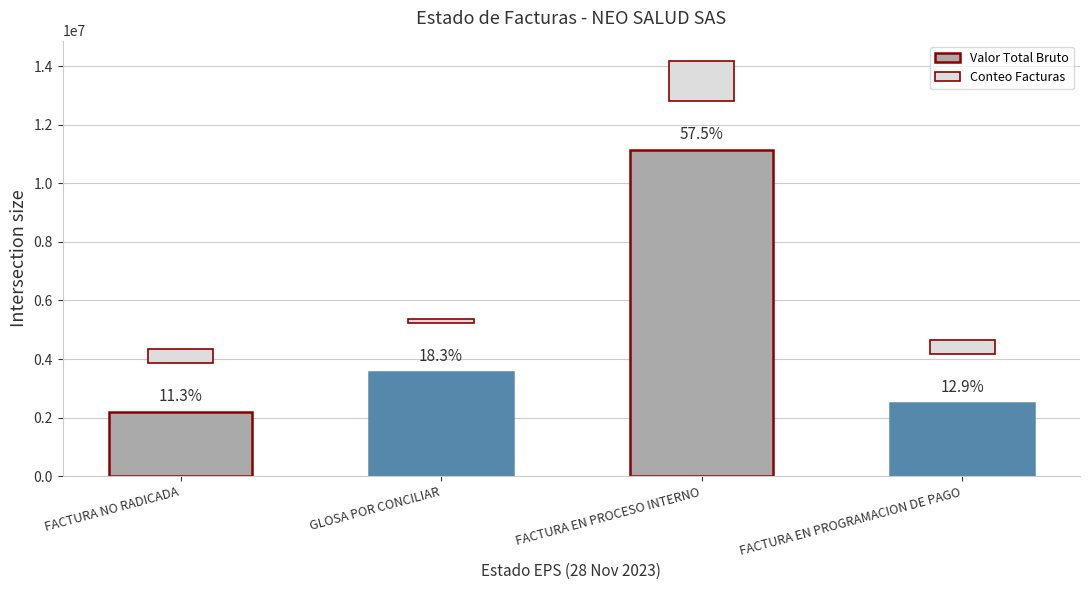

Count the number of categories in the chart.

4